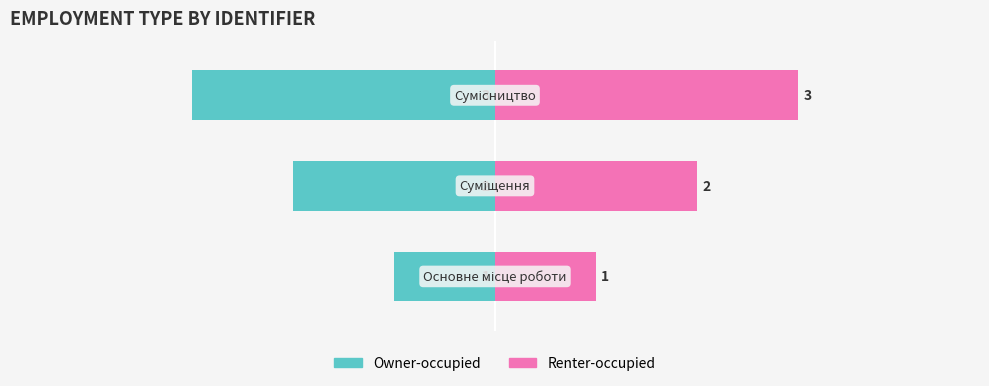

What is the maximum value for Owner-occupied?

-1